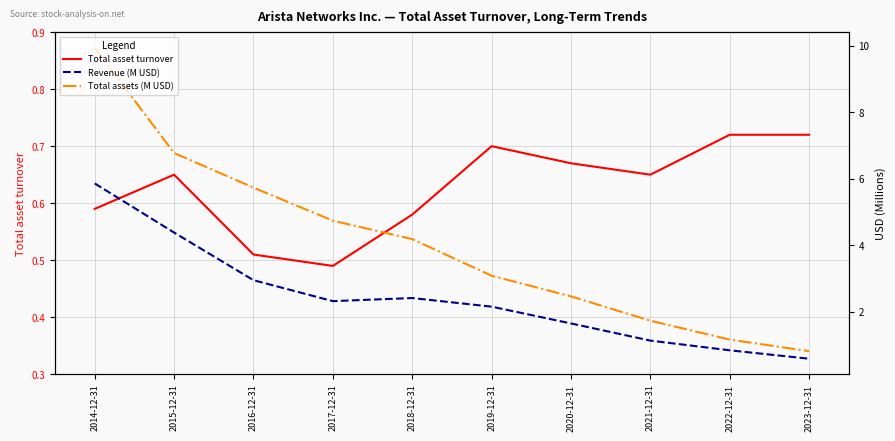

List the labels in order of Total asset turnover value, smallest first.

2017-12-31, 2016-12-31, 2018-12-31, 2014-12-31, 2015-12-31, 2021-12-31, 2020-12-31, 2019-12-31, 2022-12-31, 2023-12-31